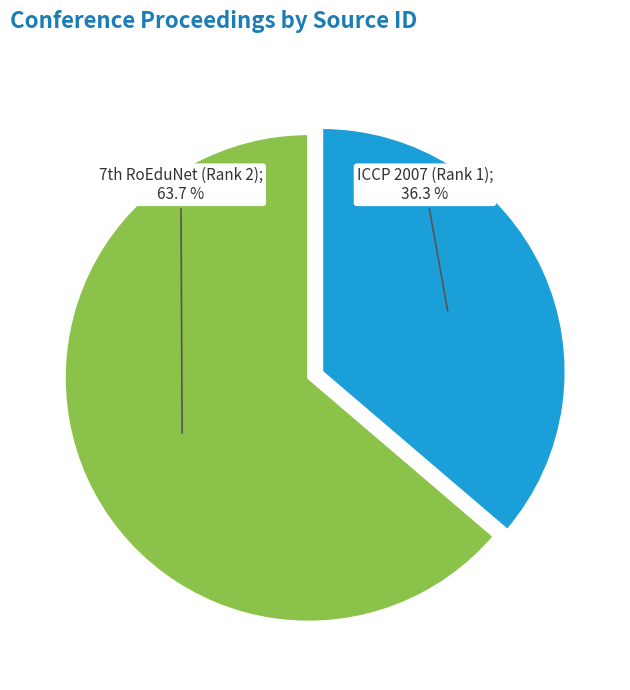

Is there any slice that represents more than half of the pie?

Yes